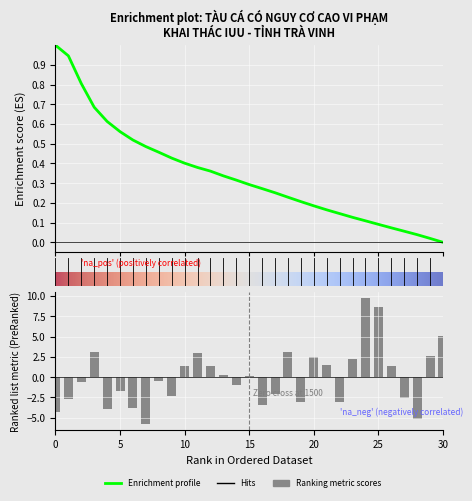

How many values are below 0?

16